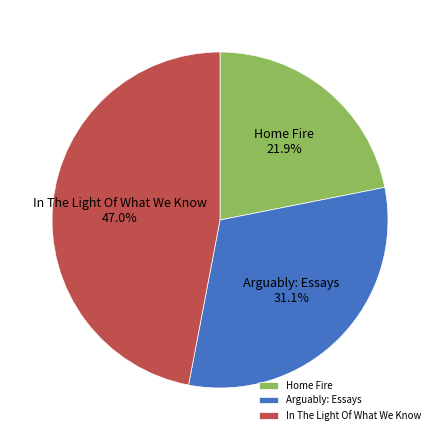

True or false: Home Fire accounts for 31% of the total.

False